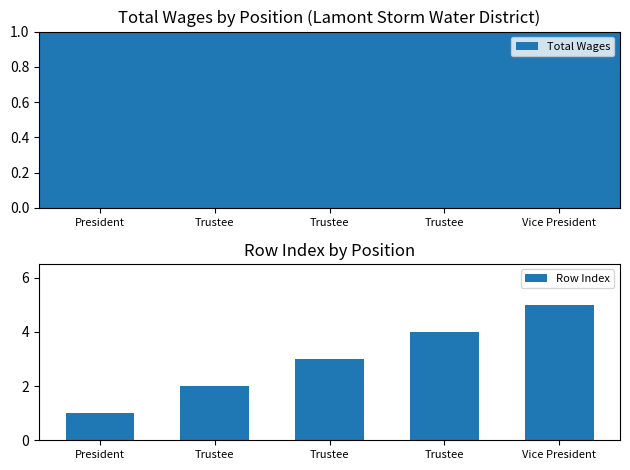

How many categories are shown in the chart?

5